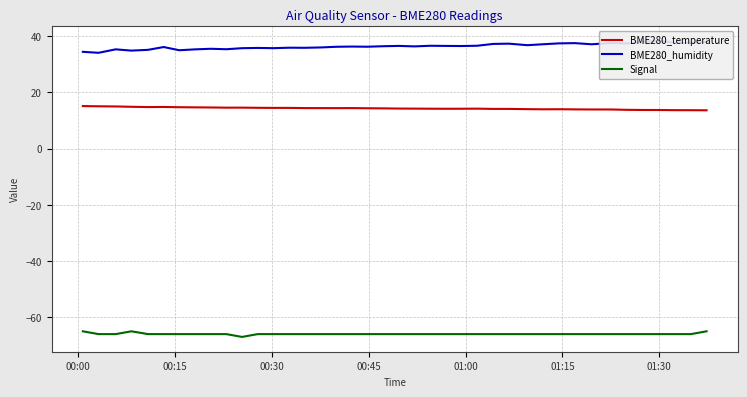

Which series has the largest total across all categories?

BME280_humidity